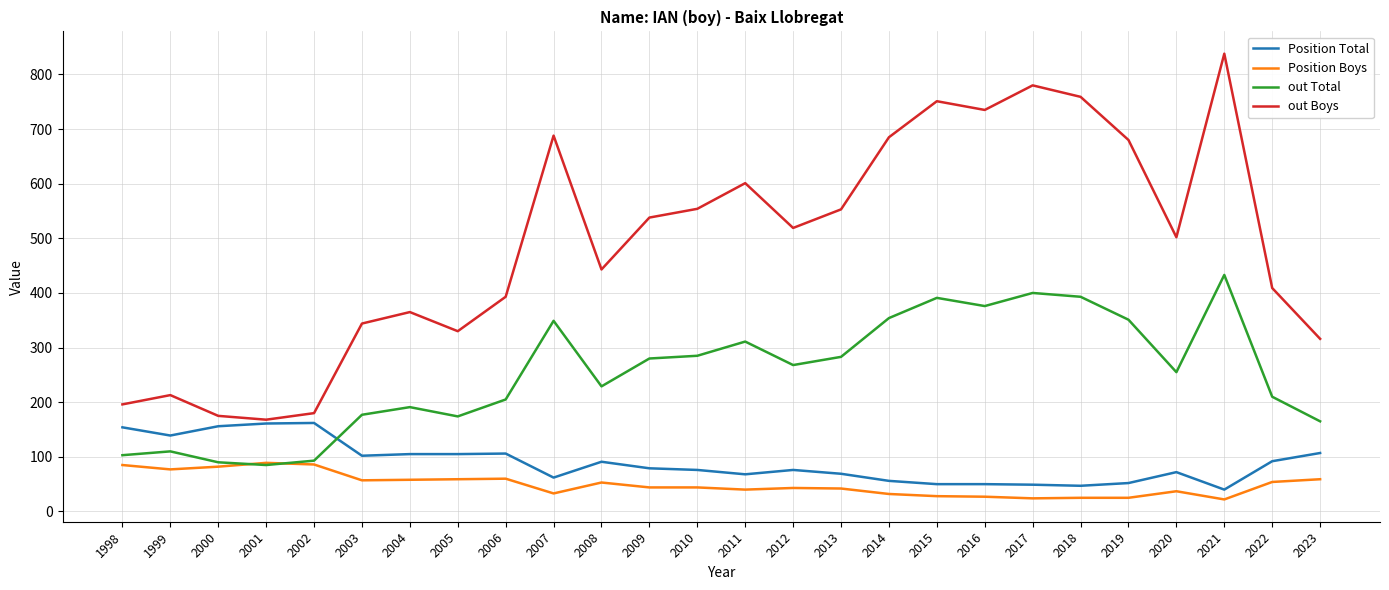

Is it true that Position Total equals 192 at 2023?

False